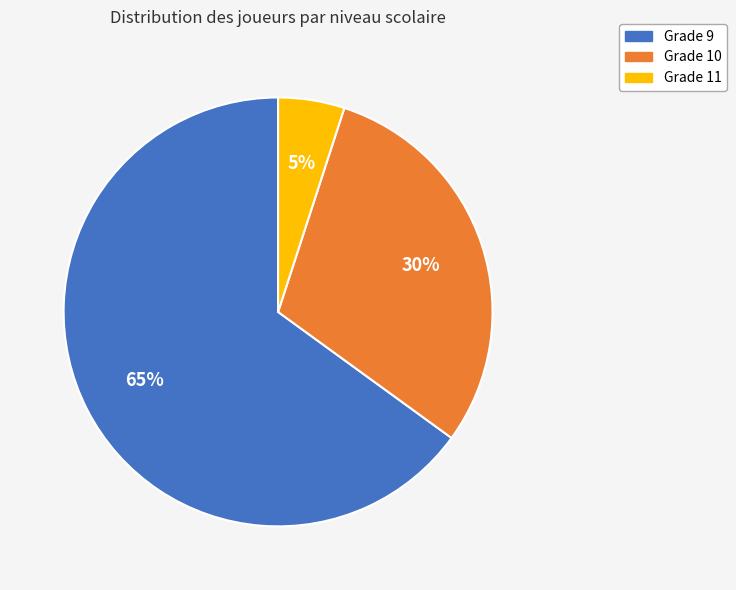

Do Grade 9 and Grade 10 together represent more than half of the pie?

Yes